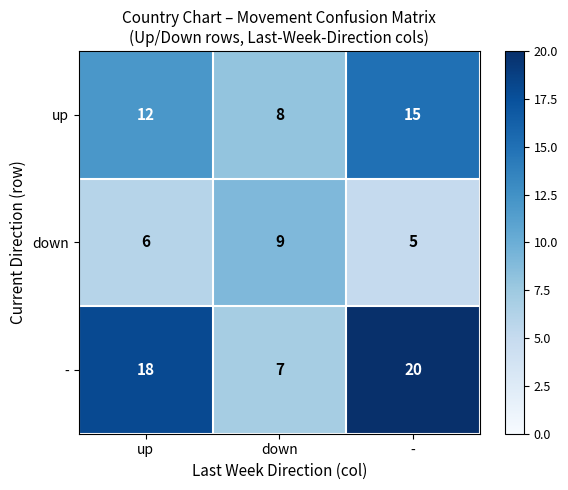

How many data points in up are less than 12?

1